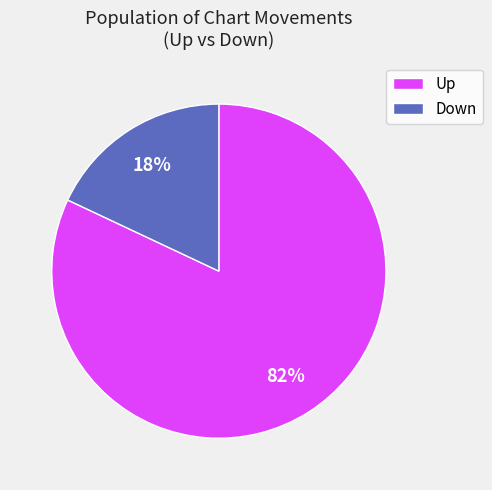

Is there any slice that represents more than half of the pie?

Yes